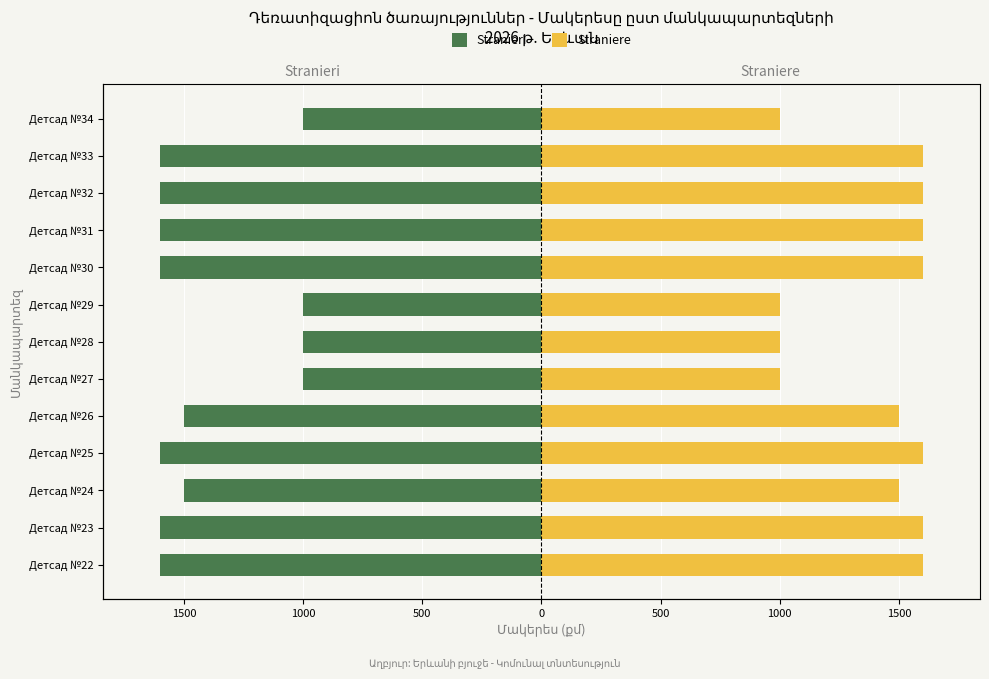

True or false: Stranieri has a value of -1600 at Детсад №32.

True